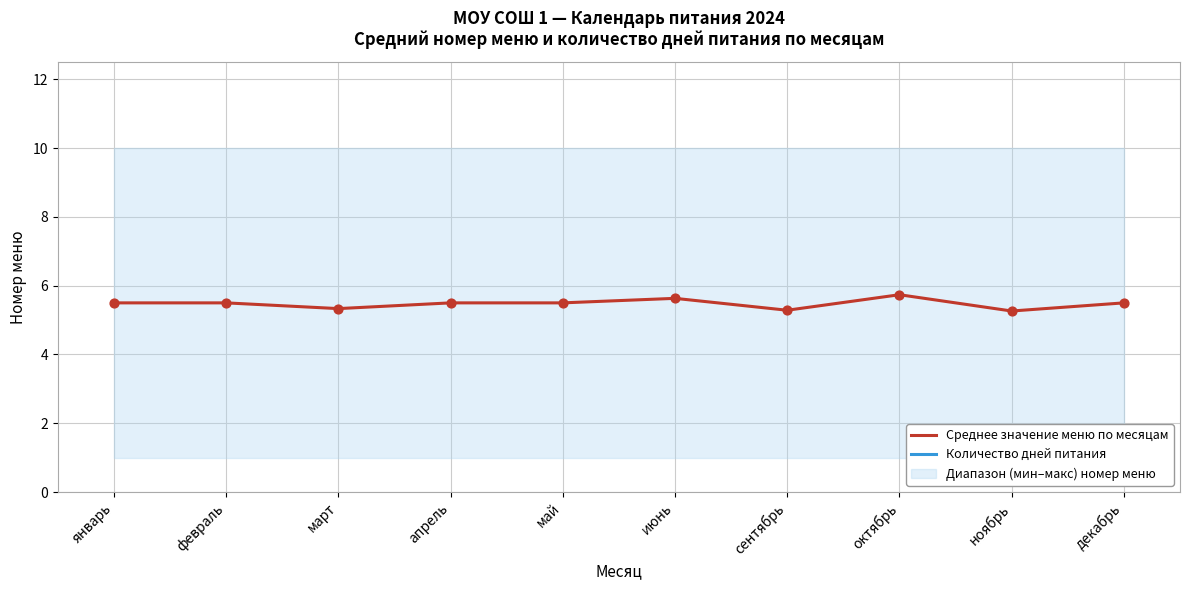

Which series has the largest total across all categories?

Количество дней питания